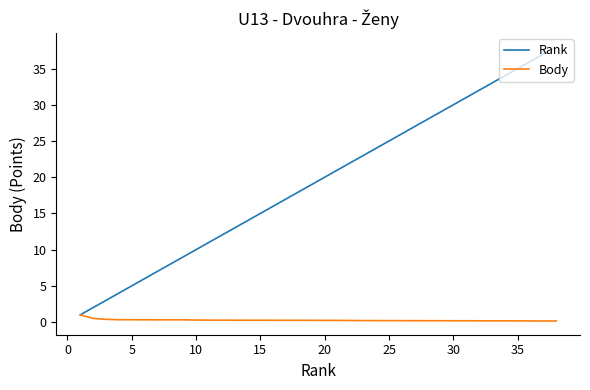

Rank the series by their average value, from lowest to highest.

Body, Rank